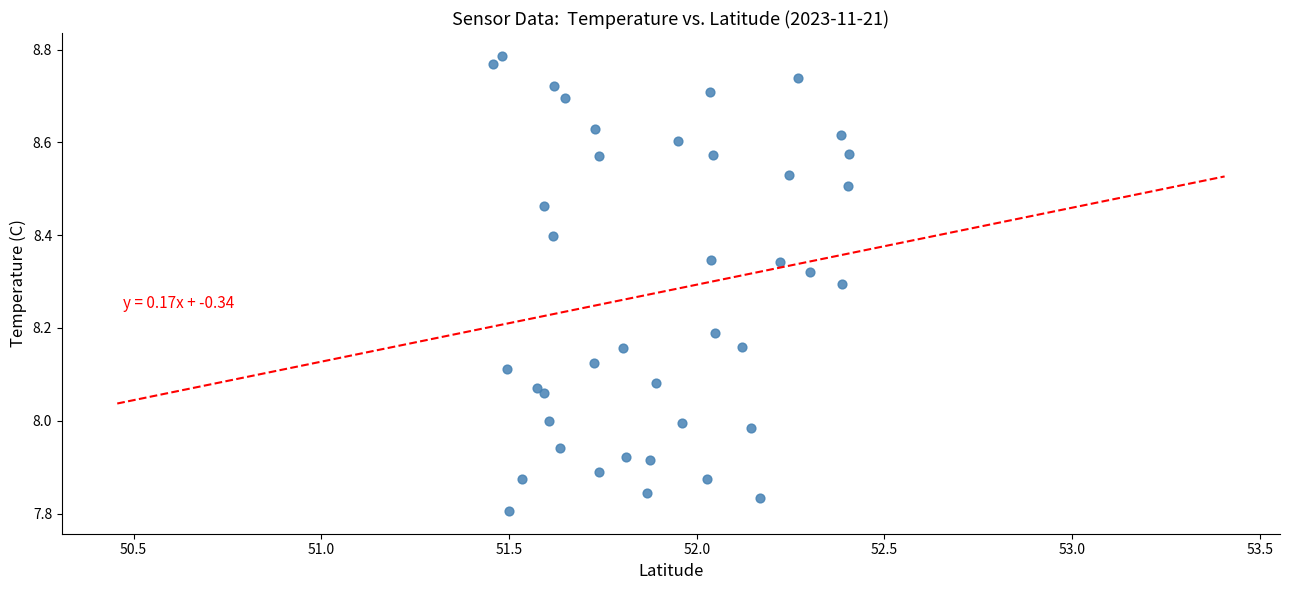

What is the range of Y values (max minus min)?

1.0